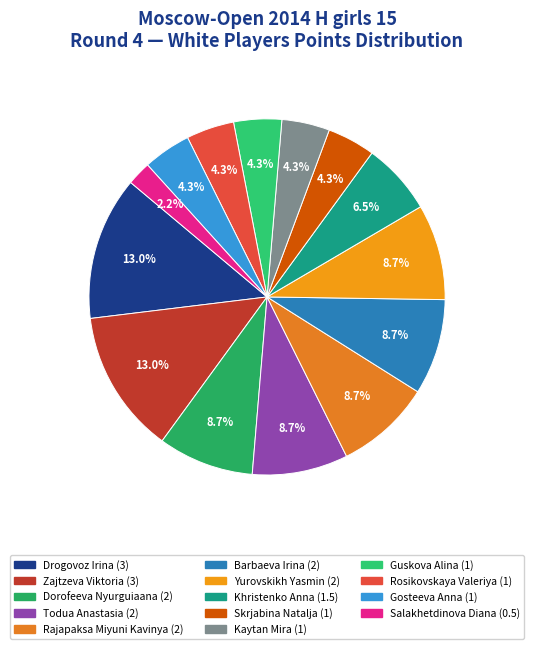

Count the number of slices in the pie.

14